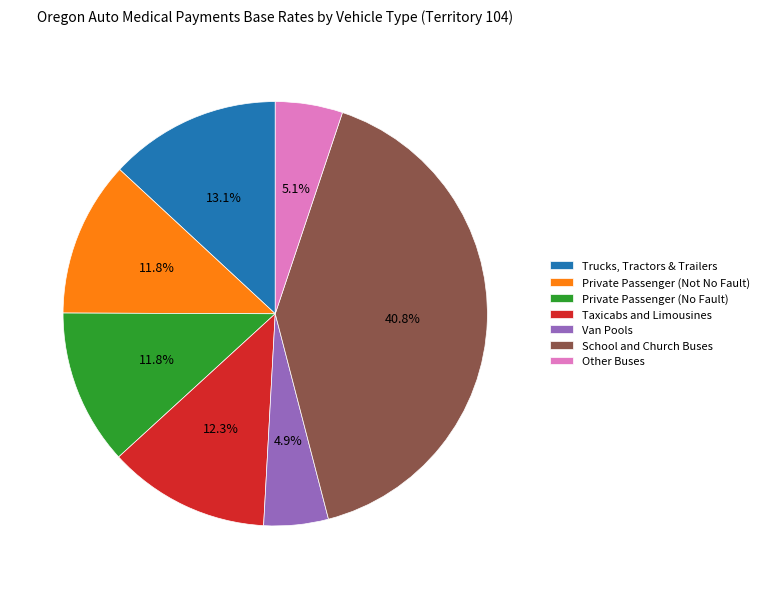

Does Private Passenger (Not No Fault) account for over 50% of the chart?

No